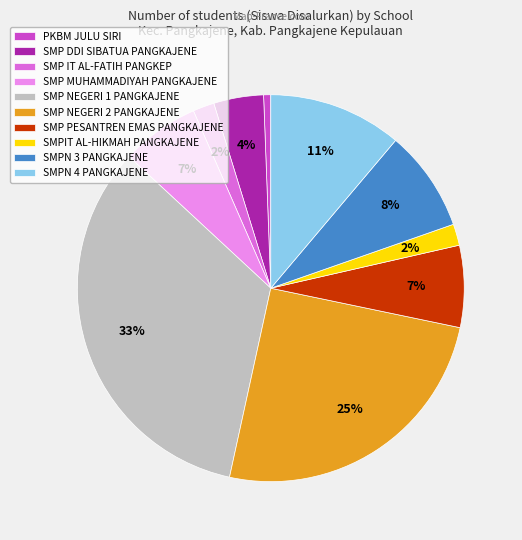

How many slices are in this pie chart?

10